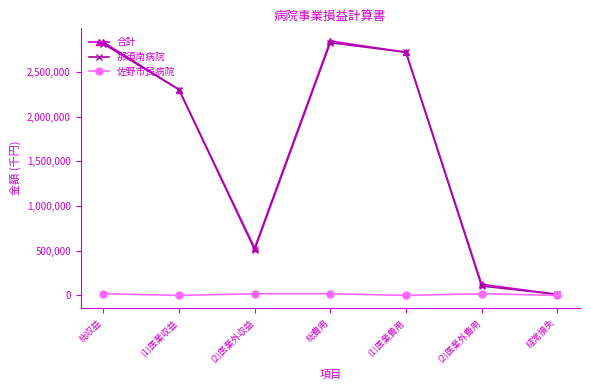

Which series has the largest range (max minus min)?

合計